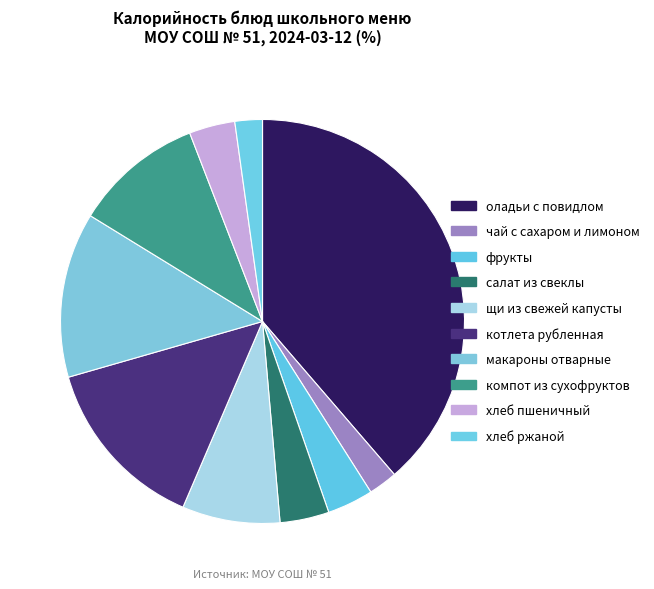

To the nearest percent, what is the combined percentage of макароны отварные and котлета рубленная?

27%